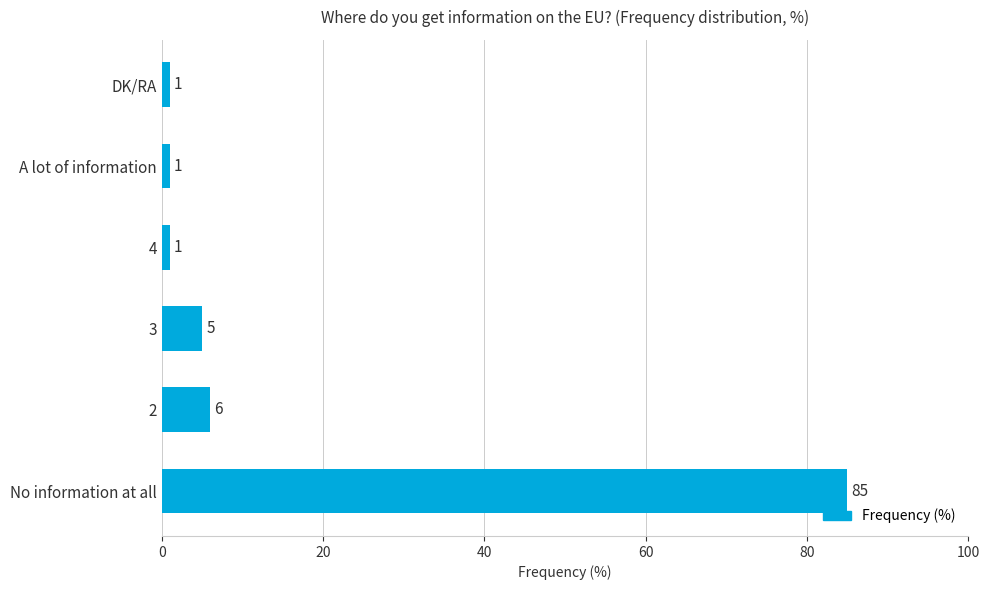

What is the maximum value shown in the chart?

85